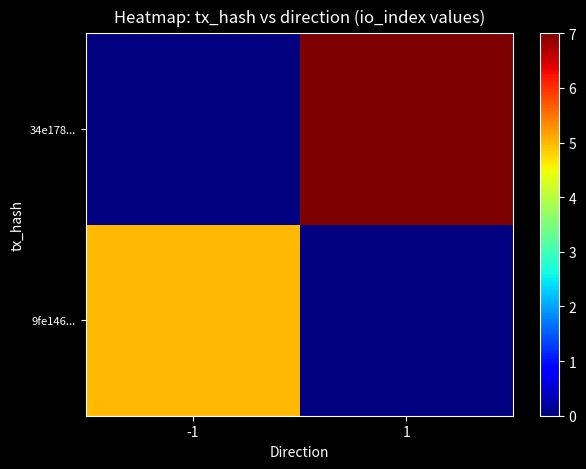

List the labels in order of 9fe146... value, smallest first.

-1, 1